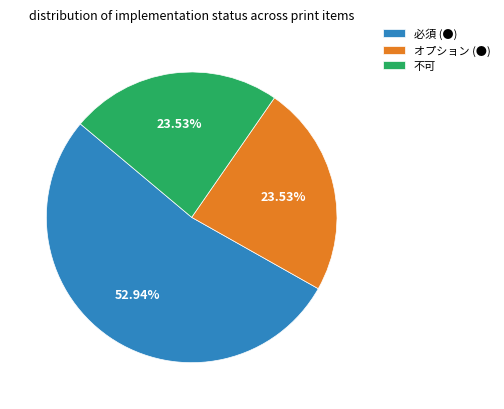

How many slices are in this pie chart?

3